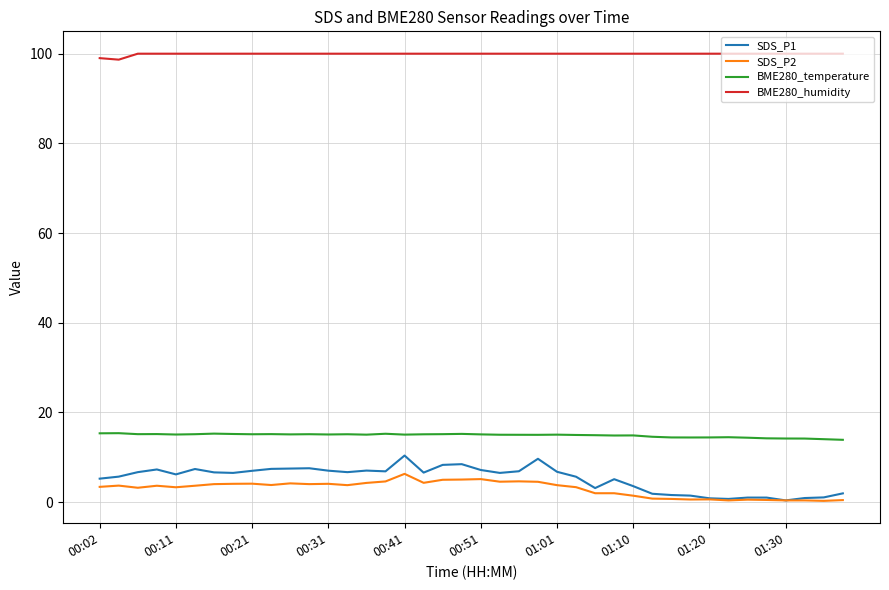

What is the highest value of the SDS_P2 series?

6.3